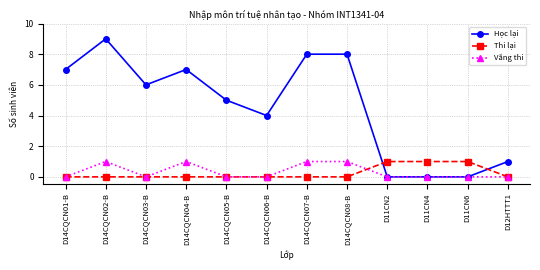

What value does the Học lại series have at D14CQCN08-B?

8